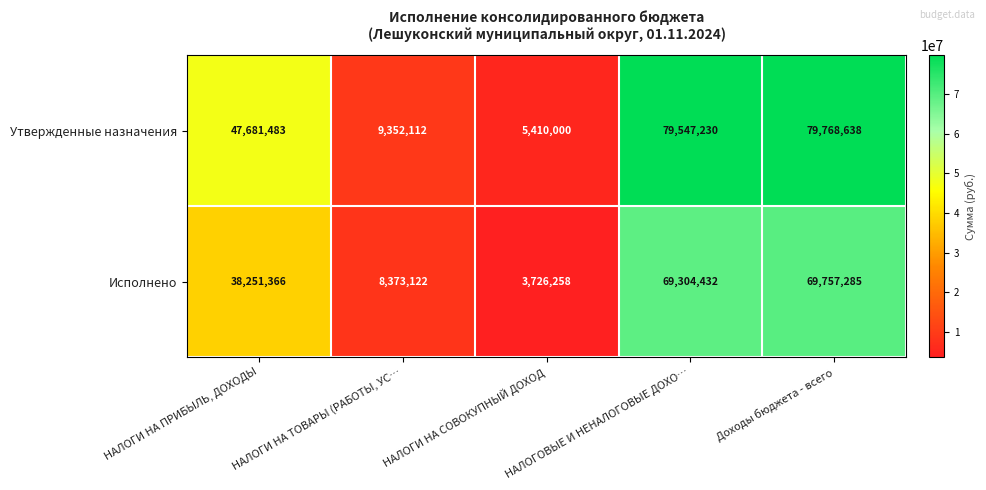

Count the number of data series in this chart.

2